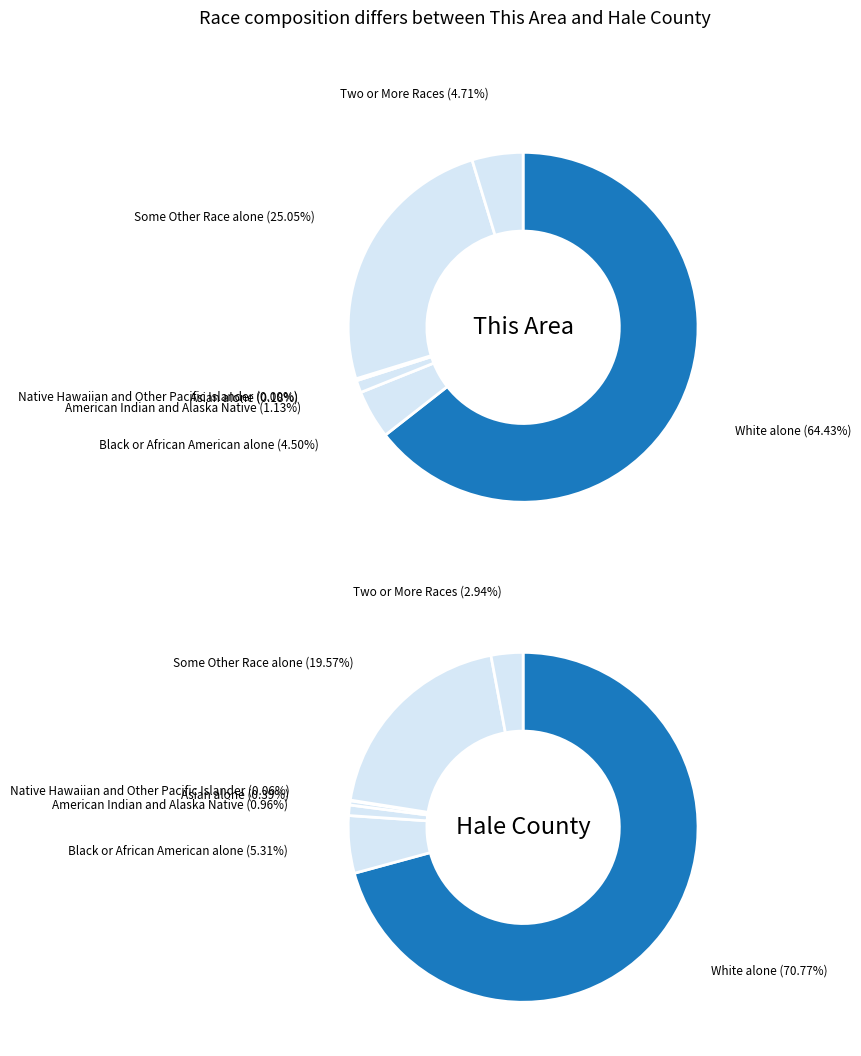

To the nearest percent, what is the combined percentage of 6 and 4?

3%